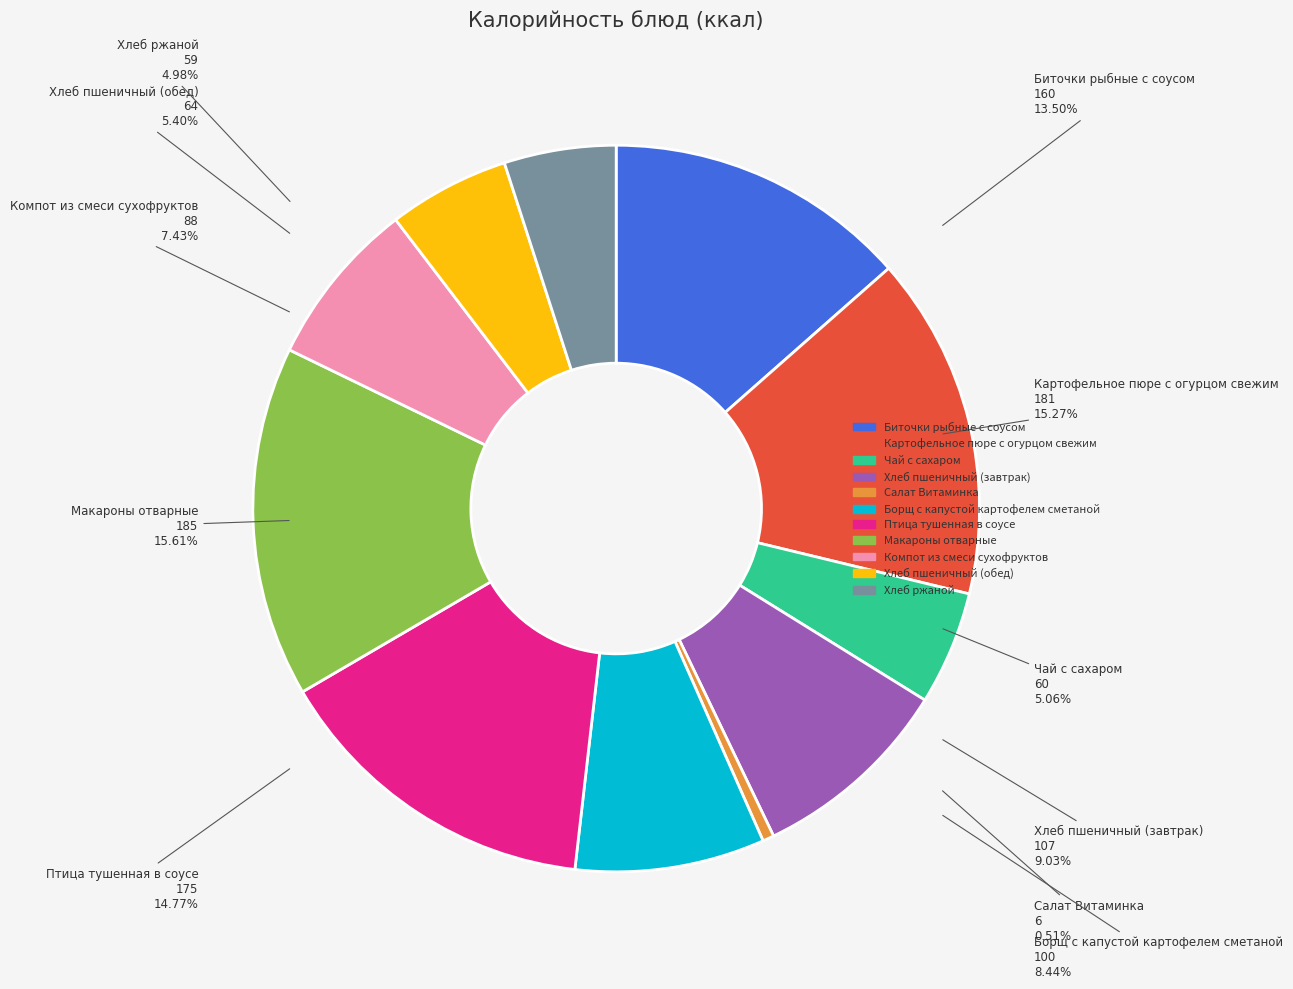

Approximately how many times larger is the value at Хлеб ржаной compared to Биточки рыбные с соусом?

0.4